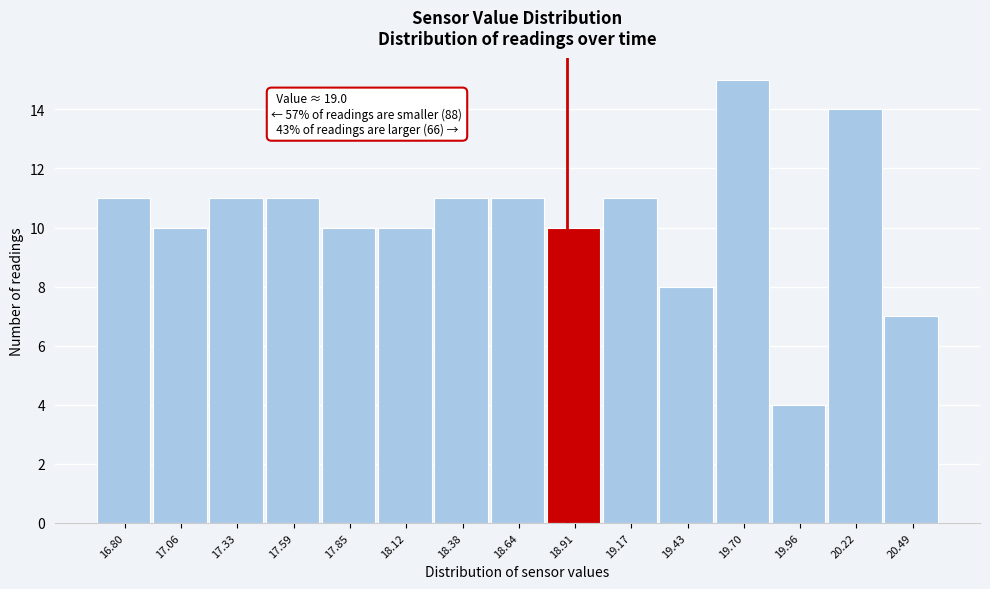

Reading left to right, transcribe all the data shown in this chart.

11	10	11	11	10	10	11	11	10	11	8	15	4	14	7